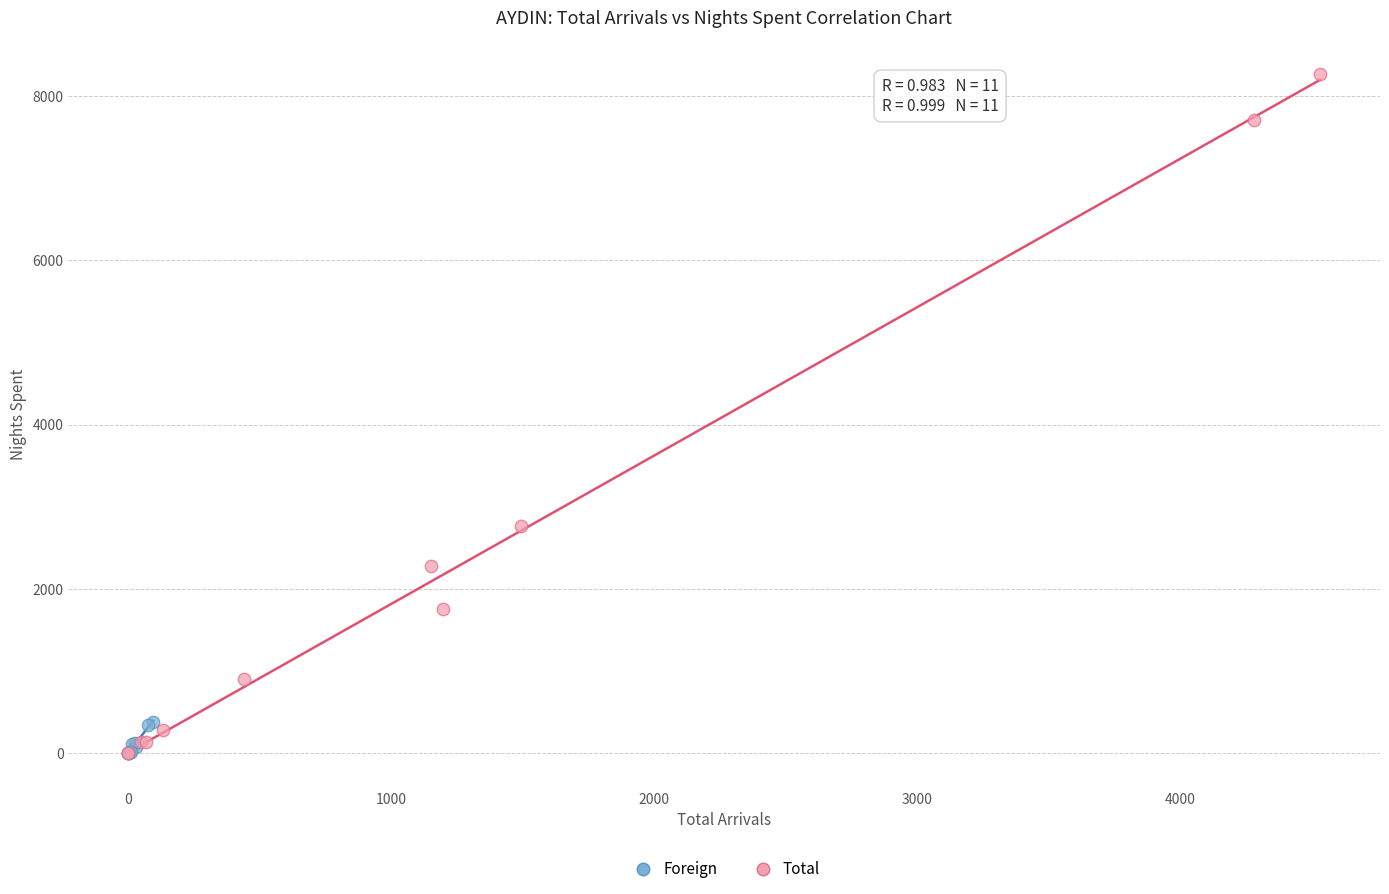

What are all the series names shown in the legend?

Foreign, Total